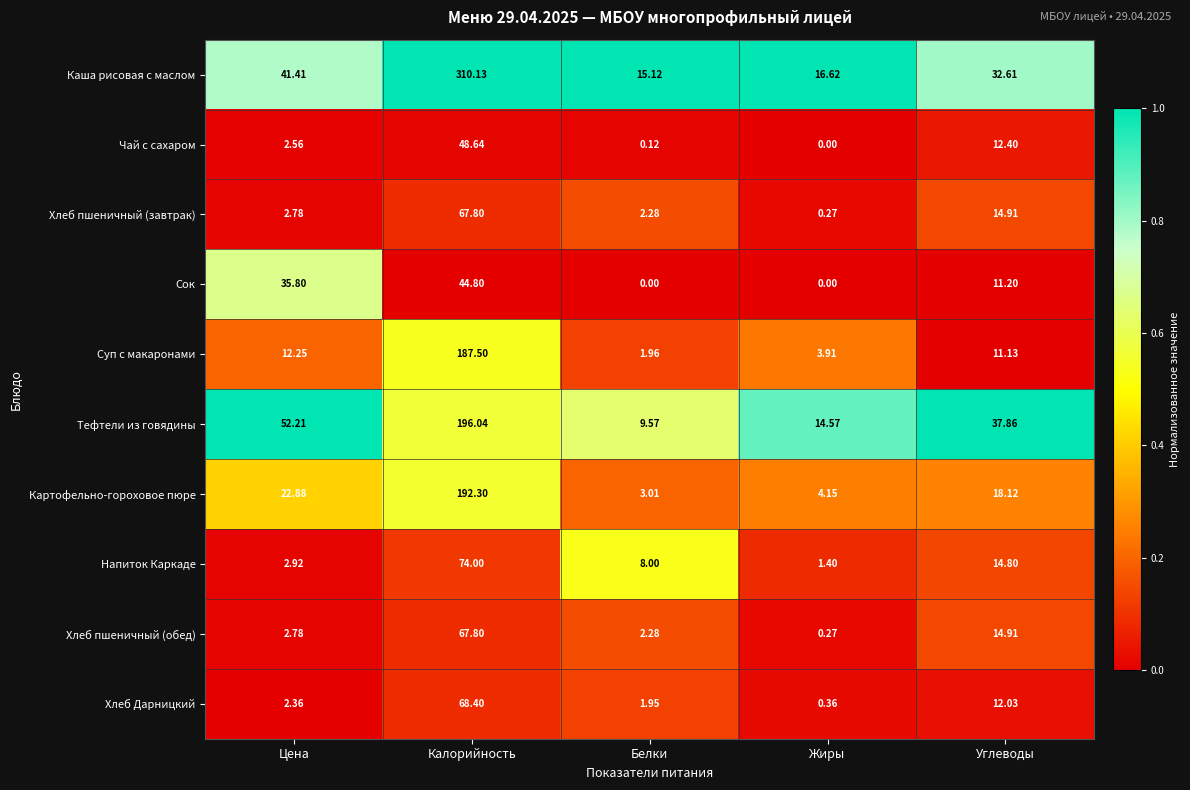

Which category has the highest value in the Сок series?

Калорийность